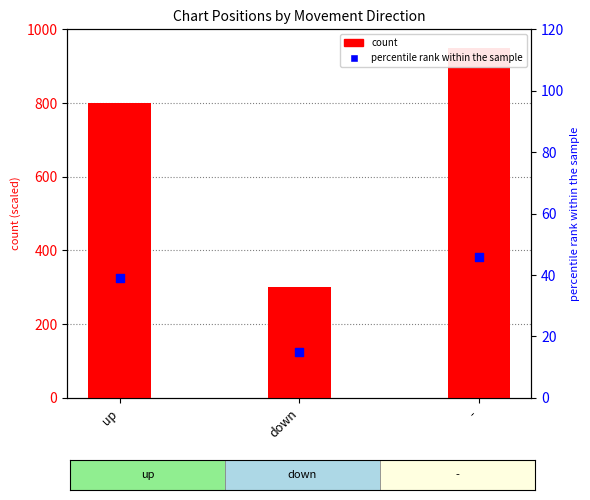

What is the total value across all series at -?

996